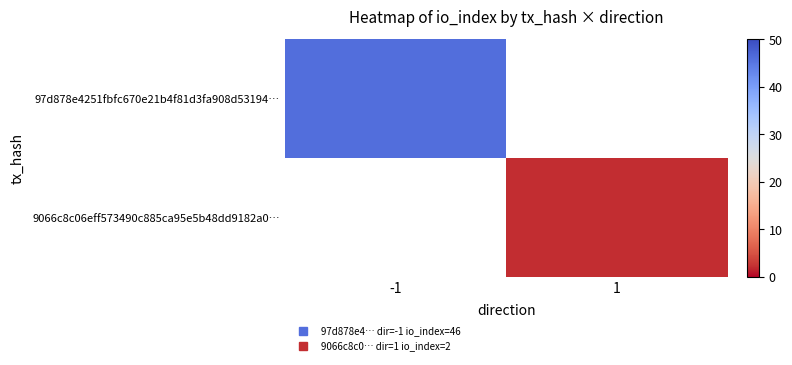

What is the approximate value of 97d878e4251fbfc670e21b4f81d3fa908d53194… at -1?

46.0